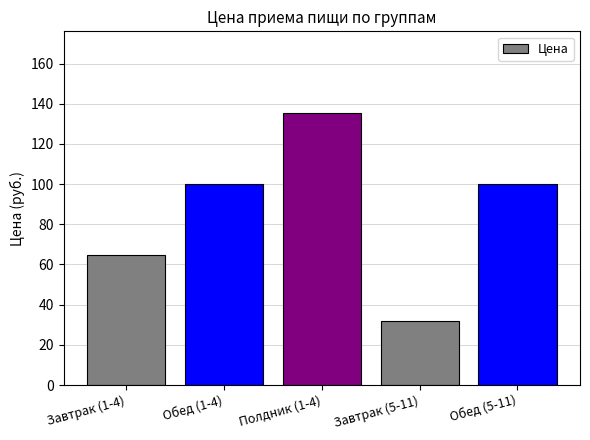

What is the value of the 2nd bar from the left?

100.0